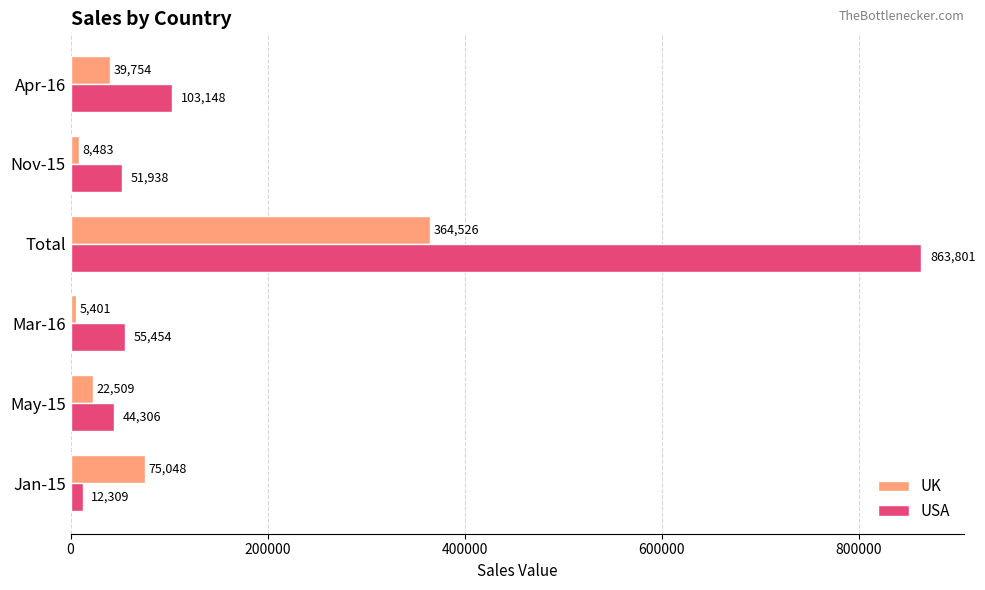

How many distinct data groups are displayed?

2